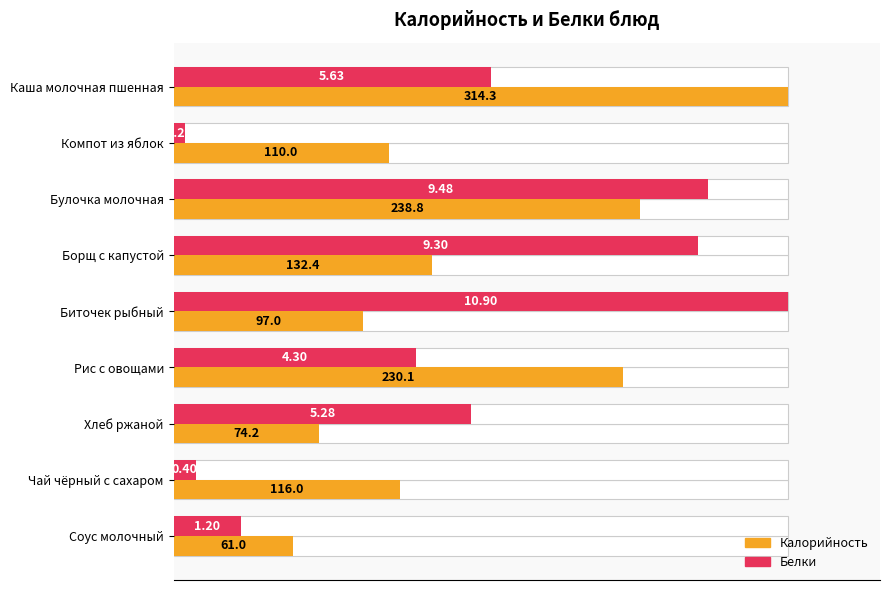

How many distinct data groups are displayed?

2